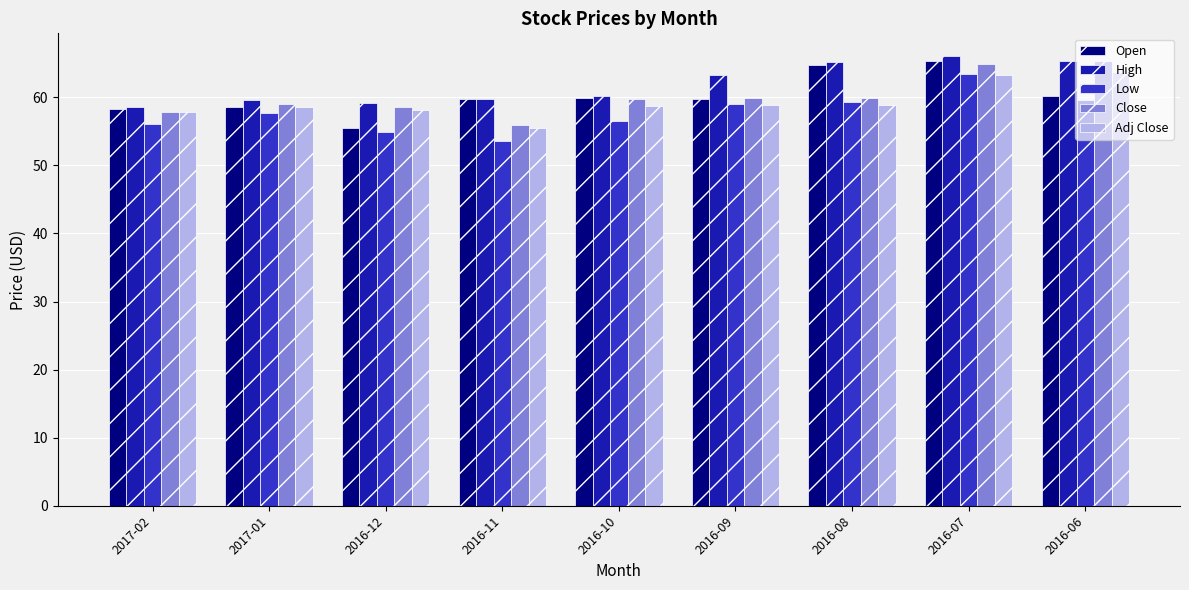

Which series changed the most between 2016-10 and 2016-06?

Close